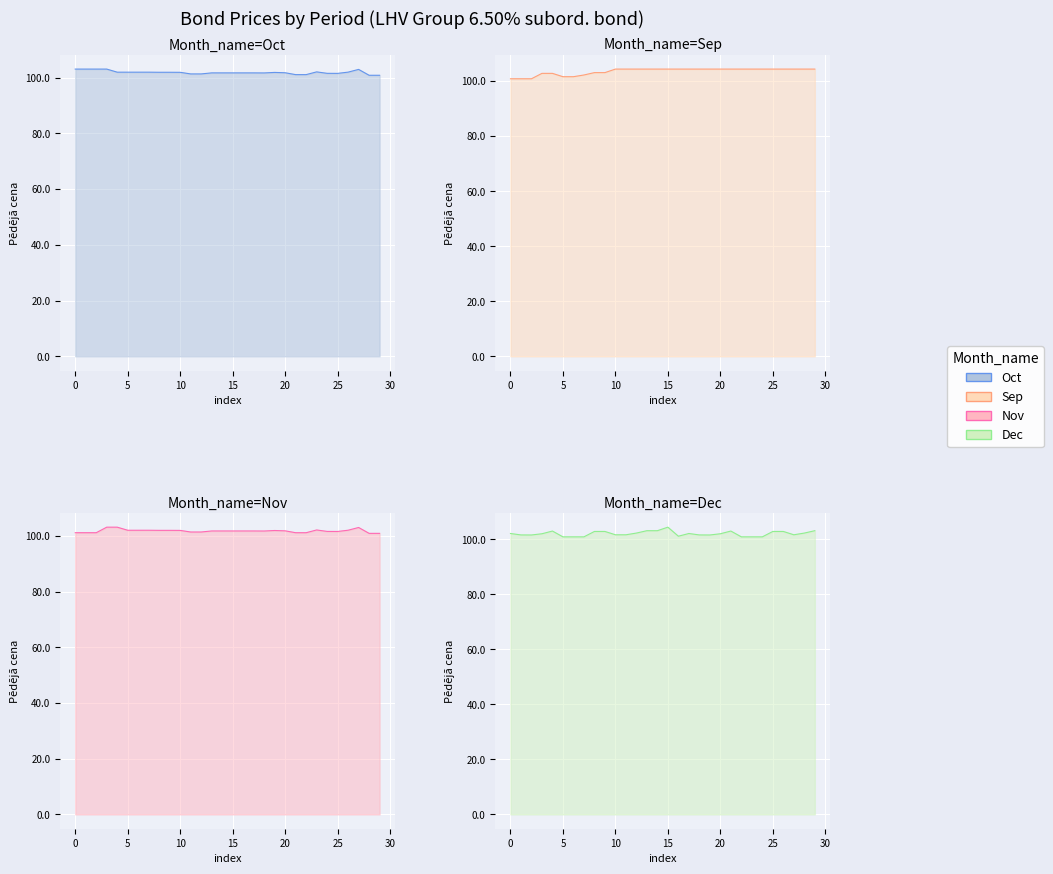

What is the approximate value of Oct at 13?

101.7